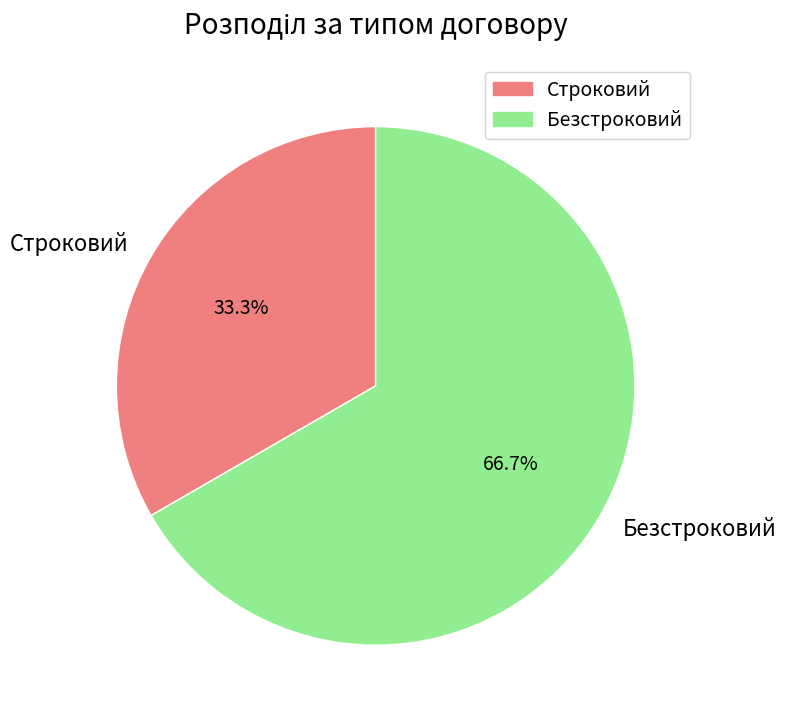

What is the total percentage of Строковий and Безстроковий?

100.0%